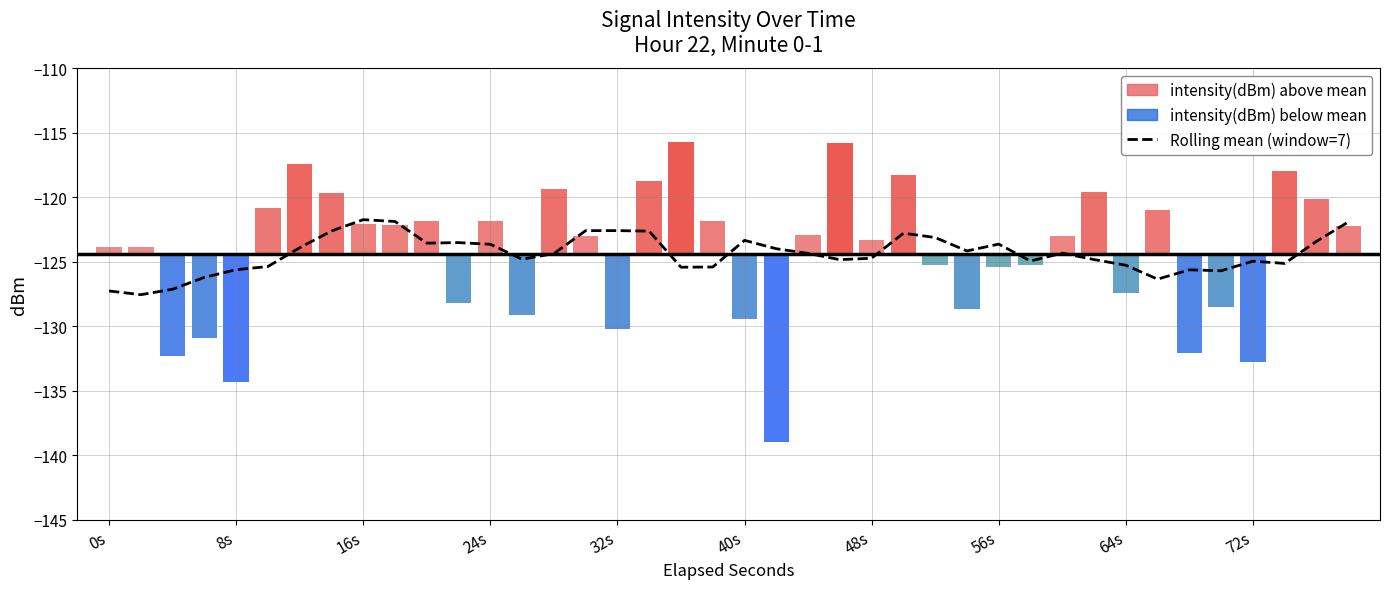

The value of Rolling mean (window=7) at 56s is -123.6. True or false?

True